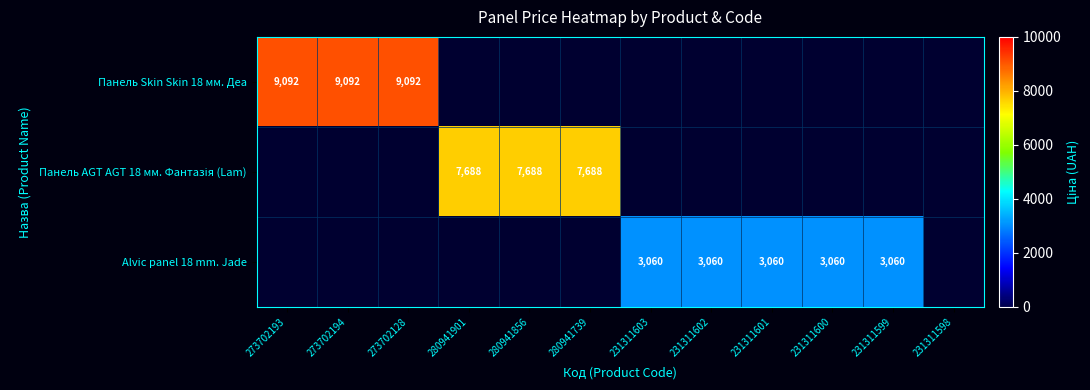

True or false: Панель AGT AGT 18 мм. Фантазія (Lam) has a value of 13337.1 at 280941856.

False